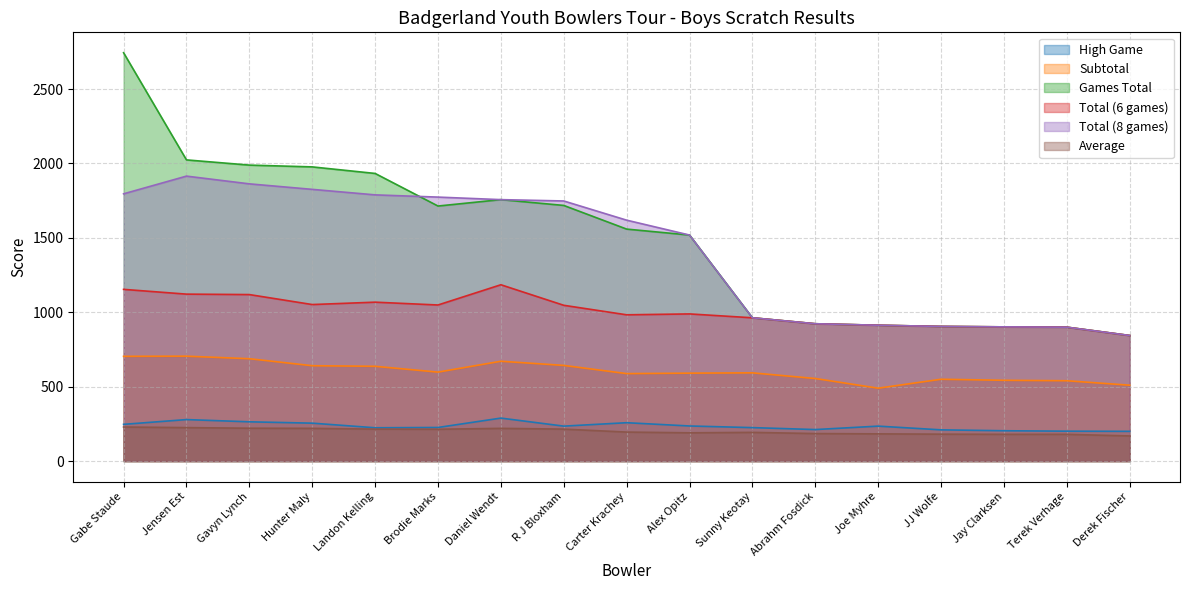

True or false: Total (8 games) has more than 1 interior local peaks.

False